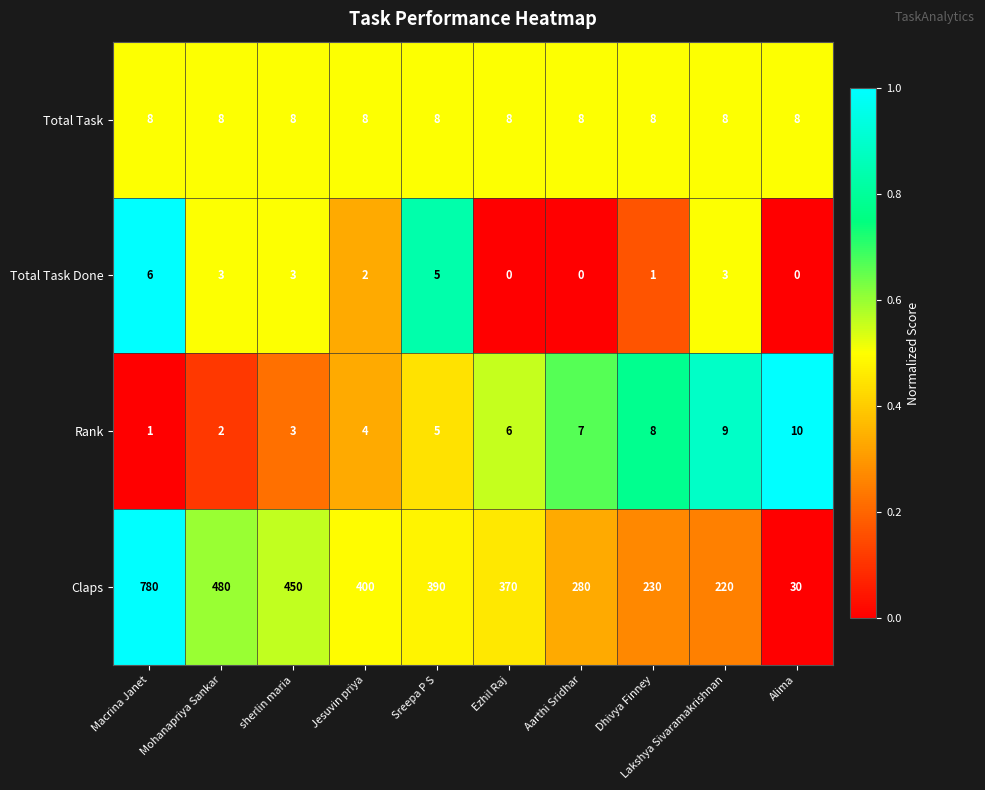

How many series are shown in this chart?

4